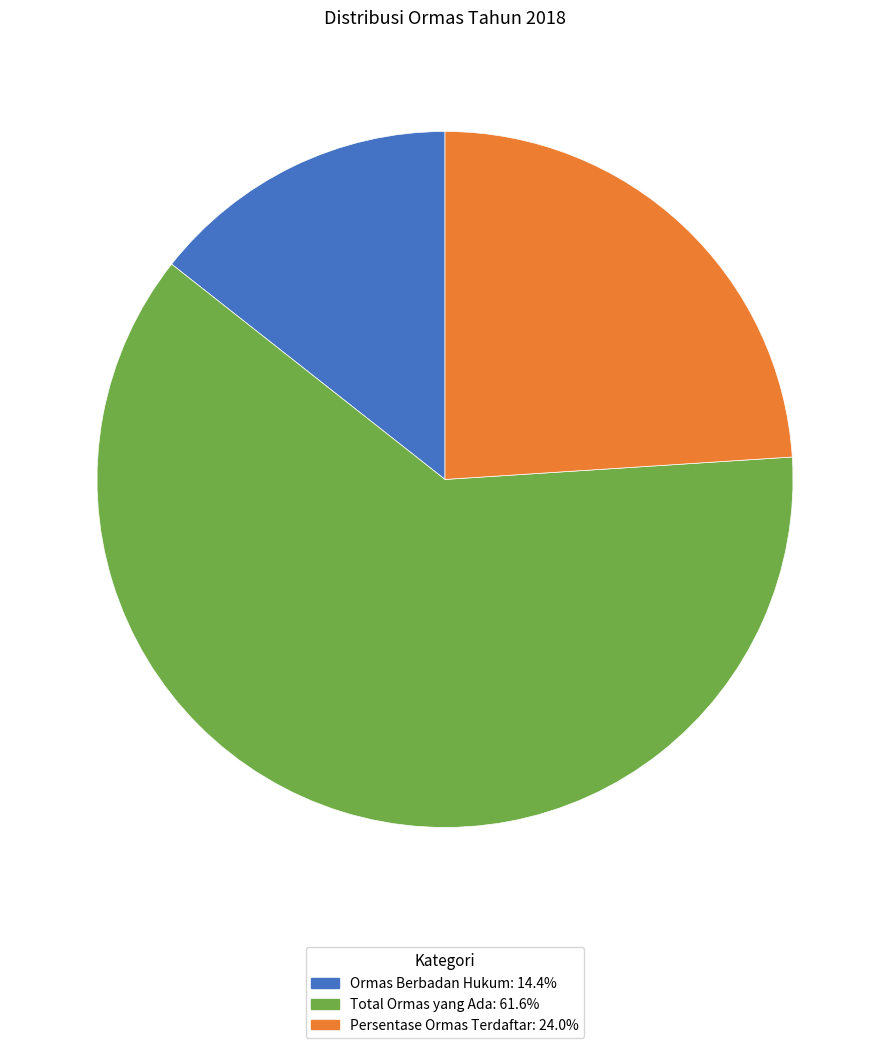

Is there any slice that represents more than half of the pie?

Yes